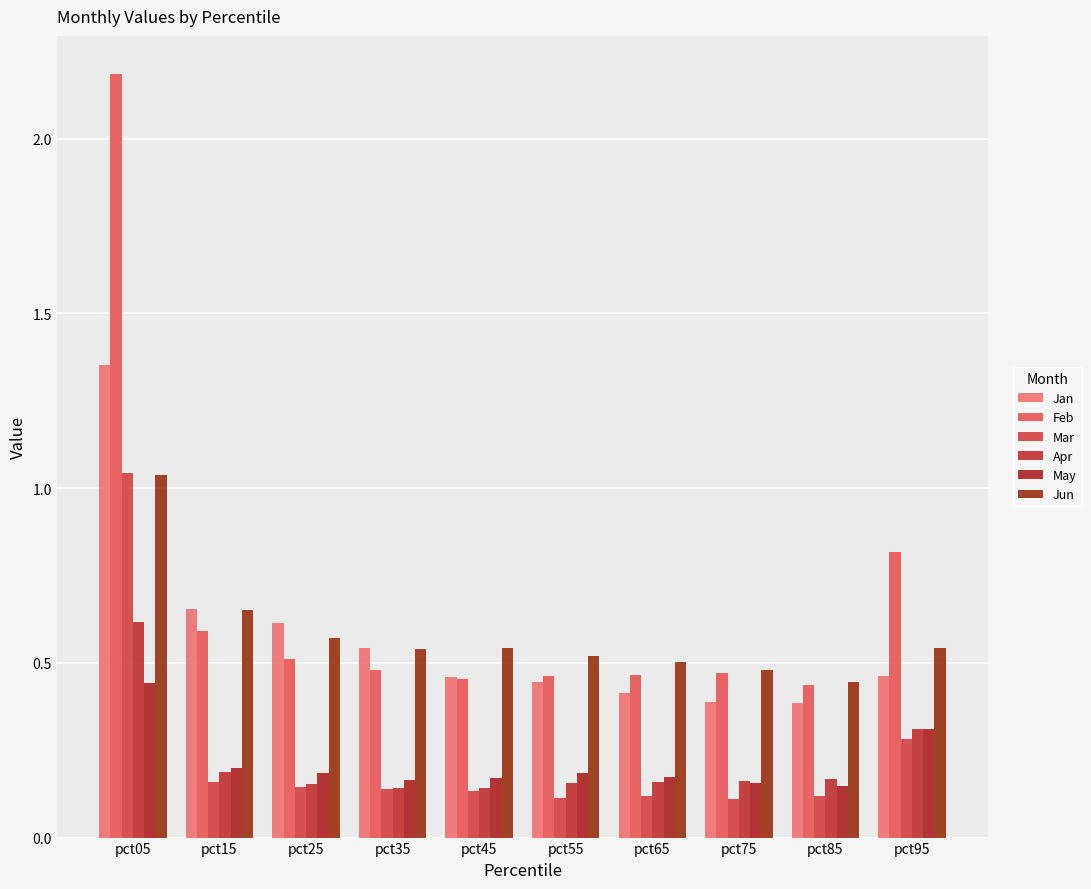

Between pct45 and pct05, which is larger?

pct05